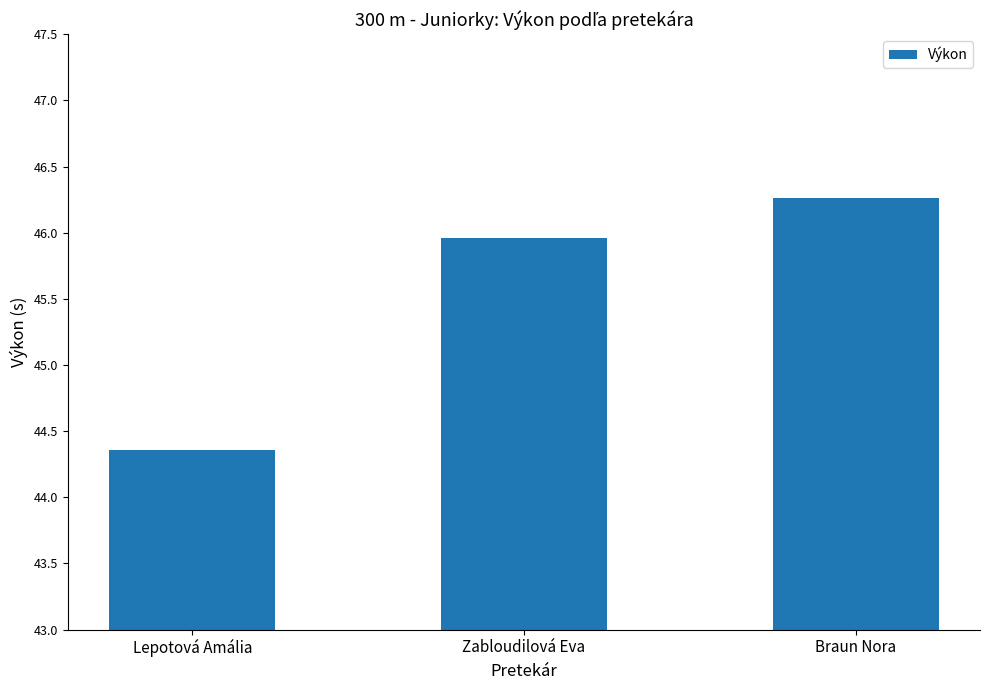

The chart shows a value of 23.1 at Lepotová Amália. True or false?

False